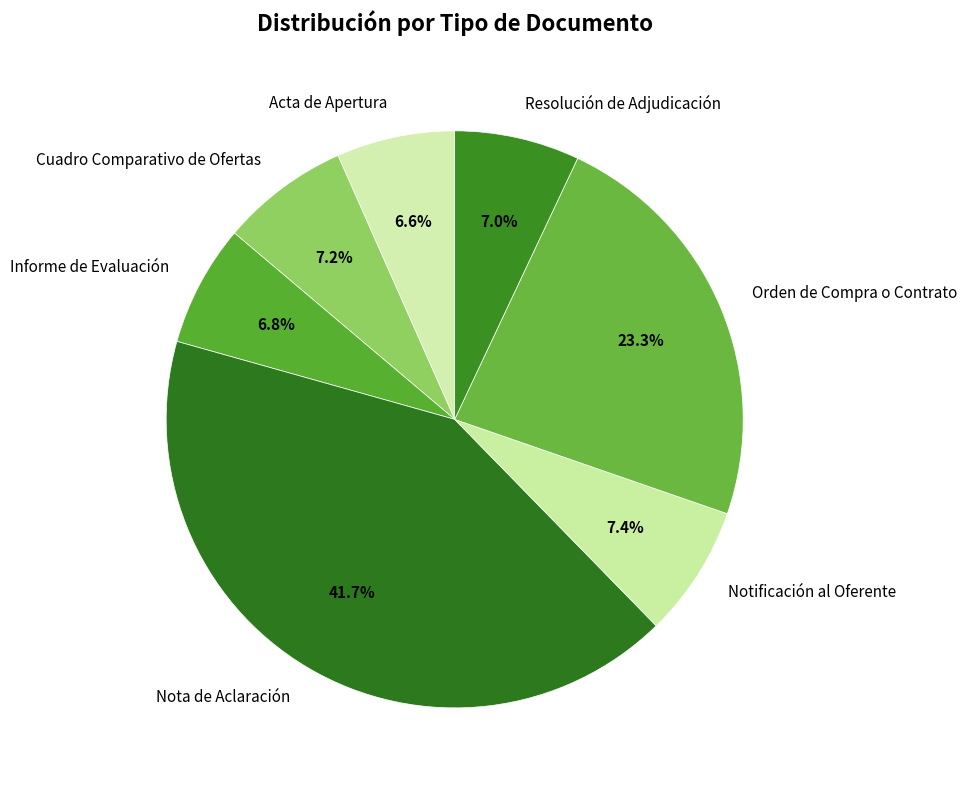

To the nearest percent, what percentage of the pie is Nota de Aclaración?

42%